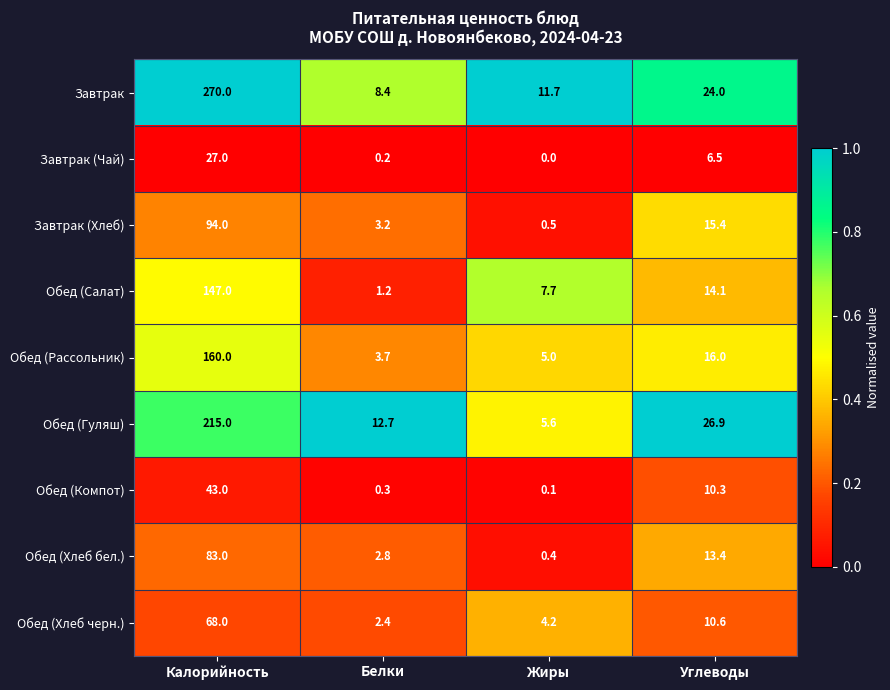

True or false: Обед (Салат) has a value of 236.5 at Калорийность.

False